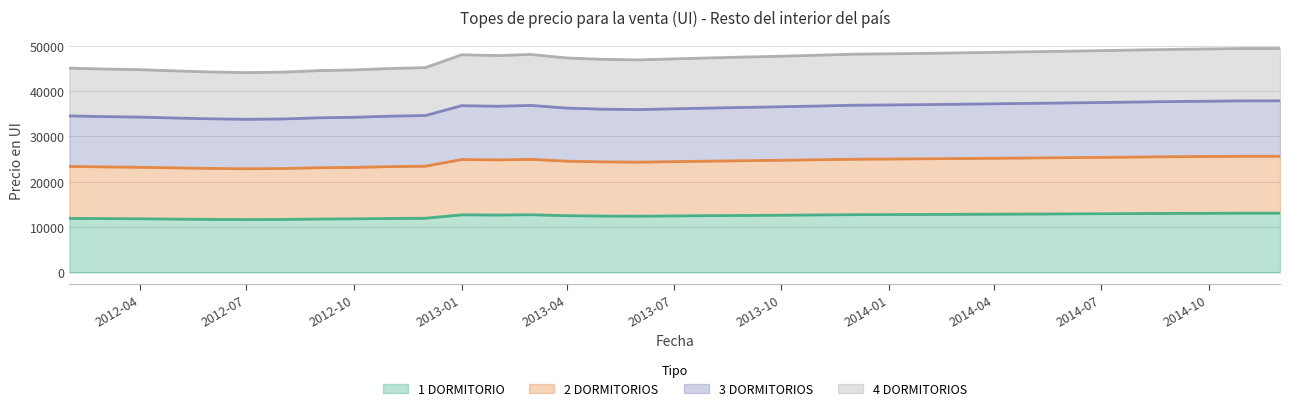

Rank the series by their maximum value, from lowest to highest.

1 DORMITORIO, 2 DORMITORIOS, 3 DORMITORIOS, 4 DORMITORIOS